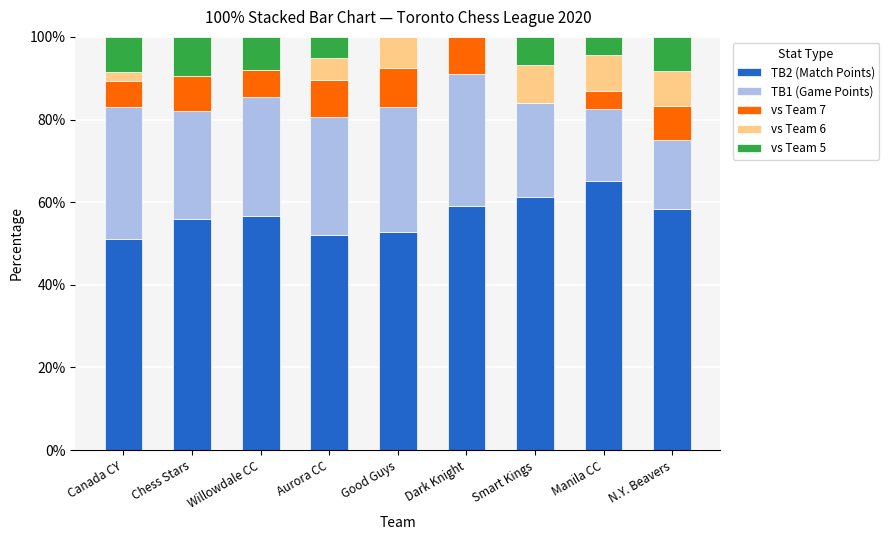

What is the total value across all series at Willowdale CC?

100.0